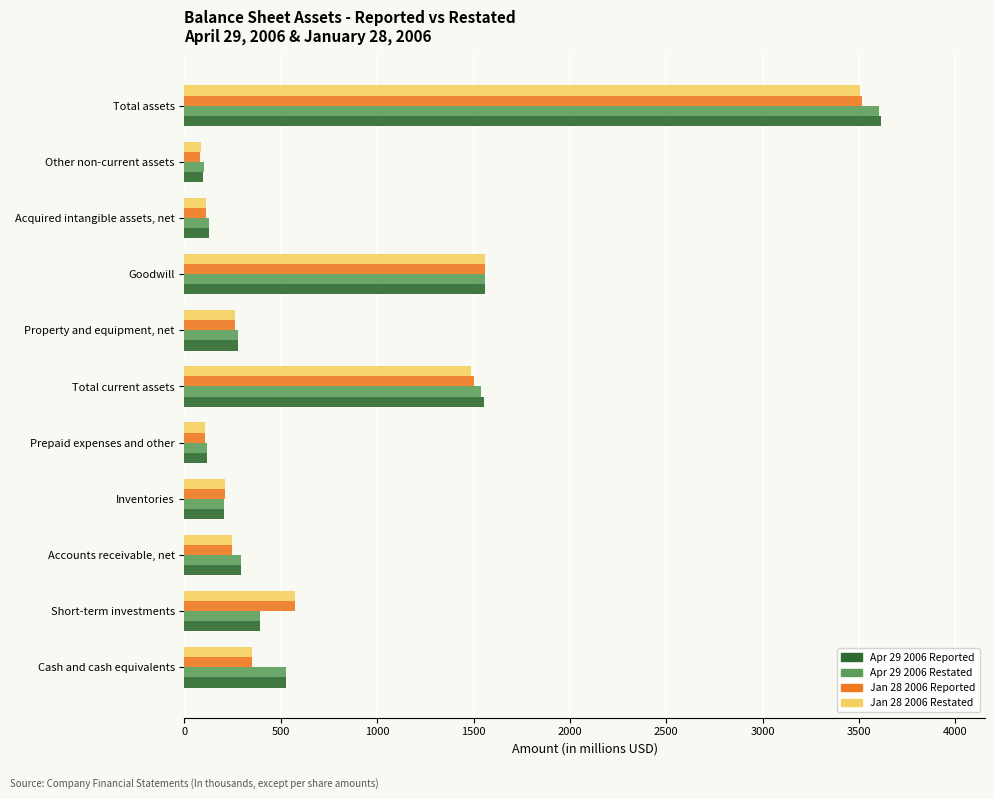

Is the value of Jan 28 2006 Reported at Cash and cash equivalents greater than the value of Apr 29 2006 Reported at Acquired intangible assets, net?

Yes